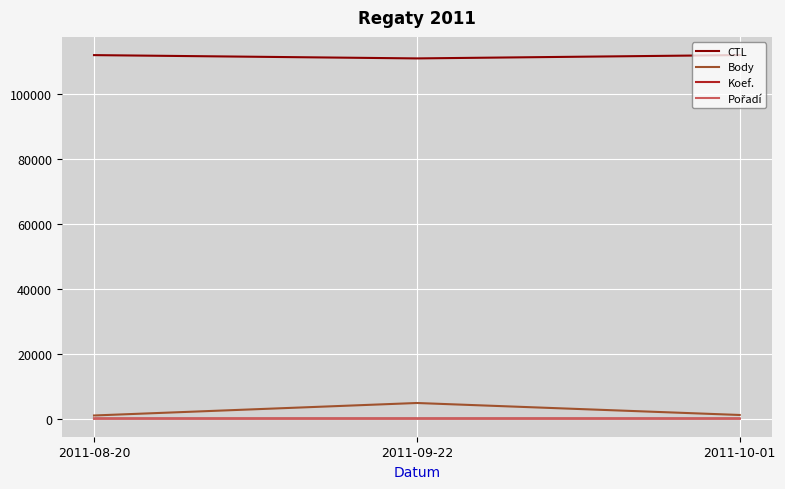

The value of CTL at 2011-08-20 is 112135. True or false?

True